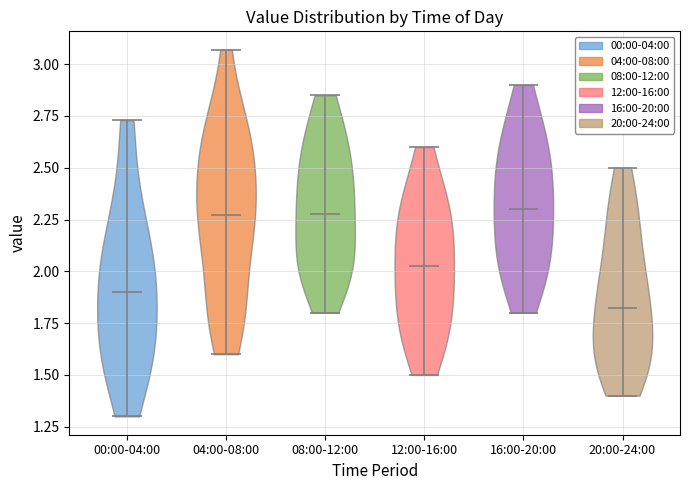

What is the lowest point the violin for 12:00-16:00 reaches on the y-axis? The values are not printed on the chart, so give them approximately, as read against the axis.

1.50